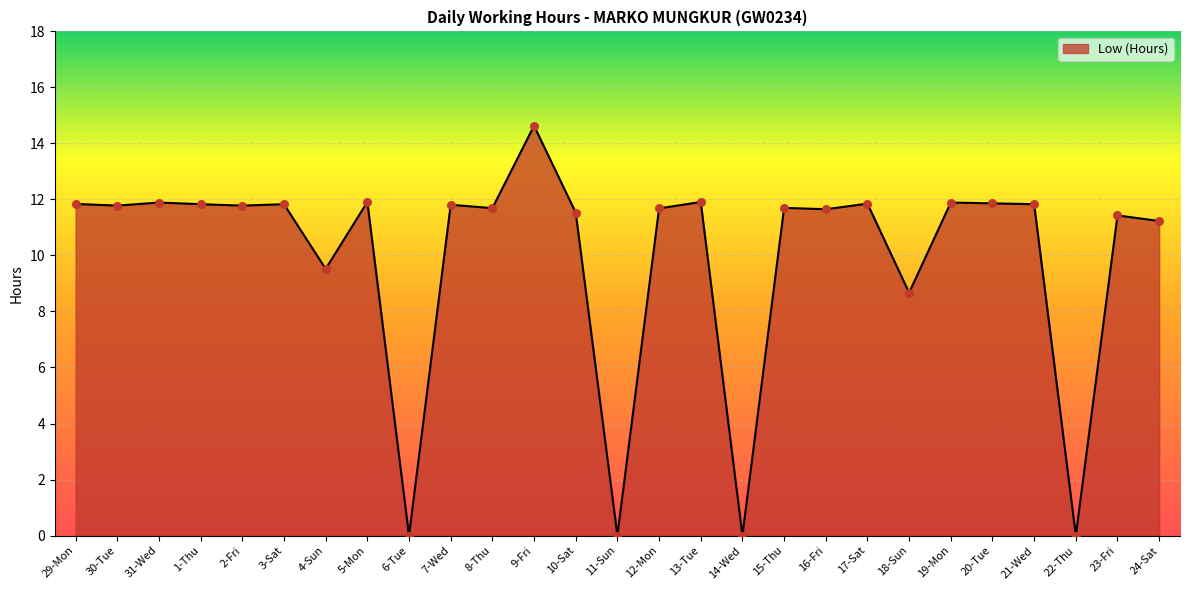

What is the change in value from 7-Wed to 16-Fri?

-0.2